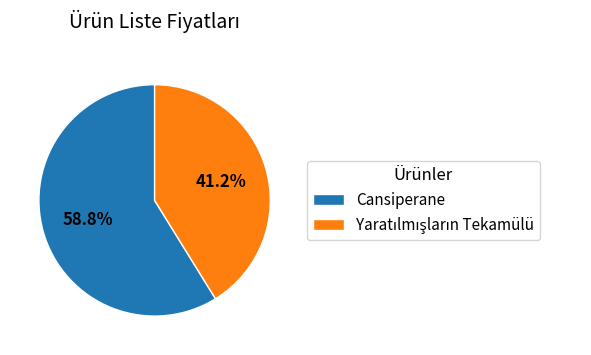

What is the largest slice in the pie chart?

Cansiperane